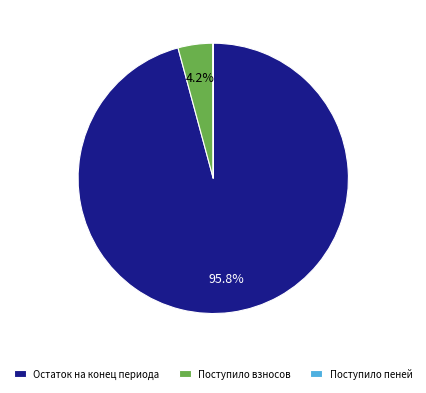

To the nearest percent, what is the average slice percentage?

33%